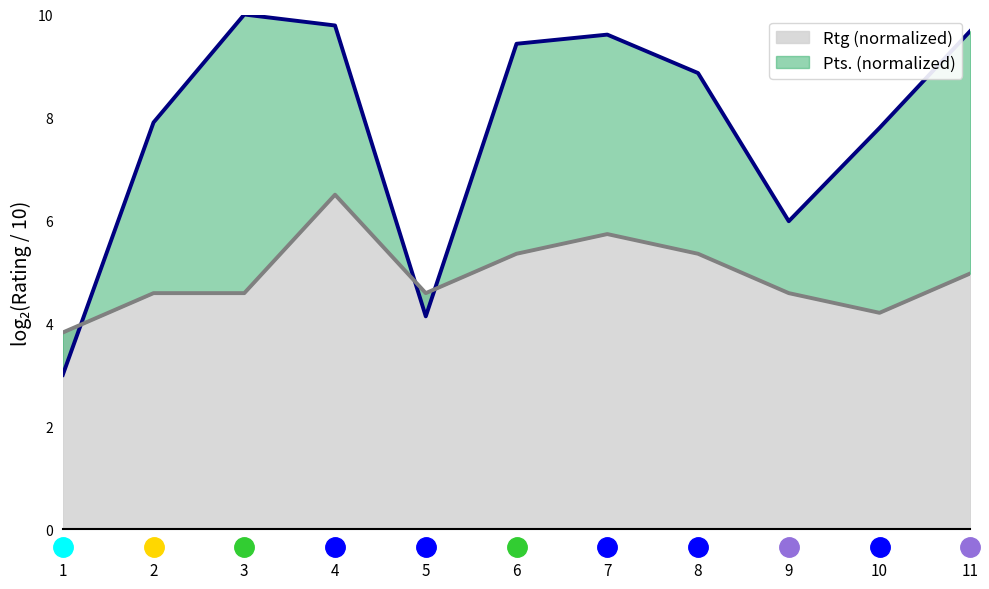

Does the chart display data point markers on the line(s)?

No